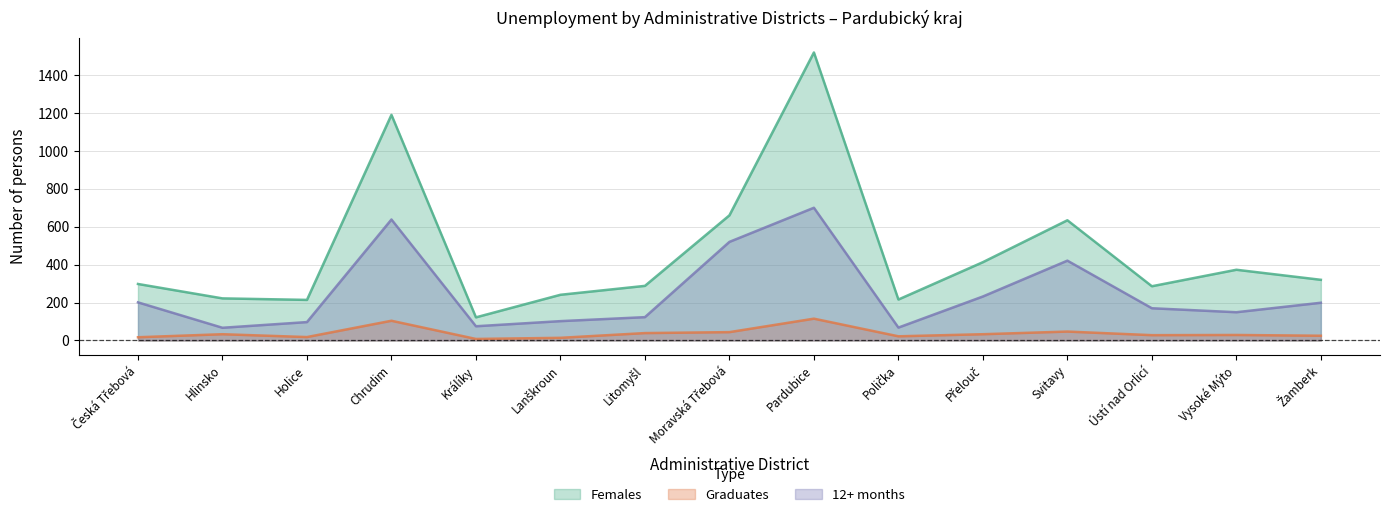

How many data points in Females are less than 298?

7